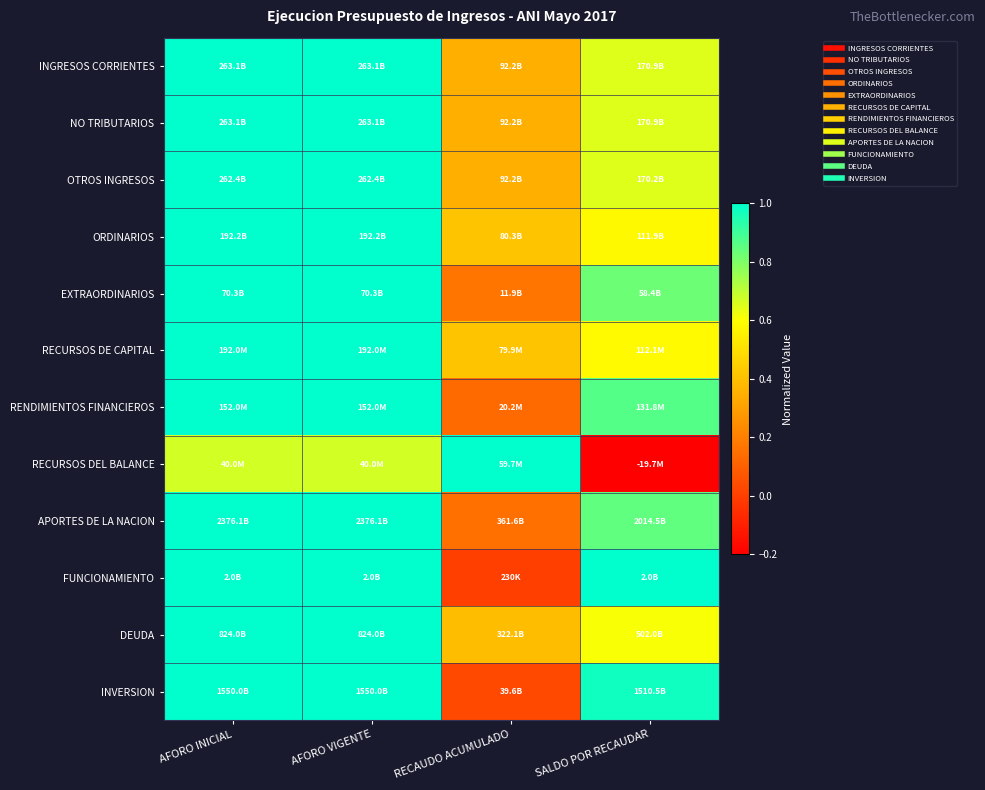

Which series has the widest spread of values?

RECURSOS DEL BALANCE